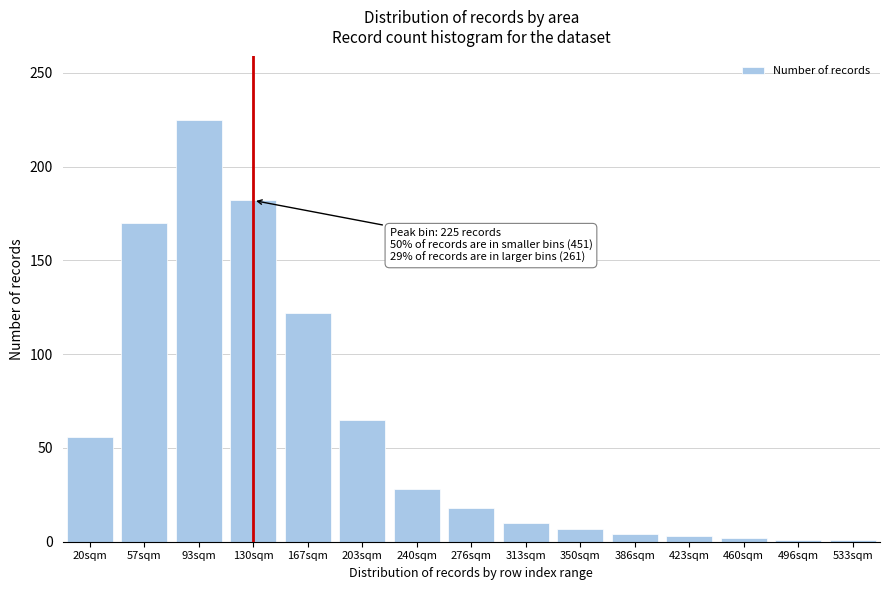

What is the difference between the maximum and minimum values?

224